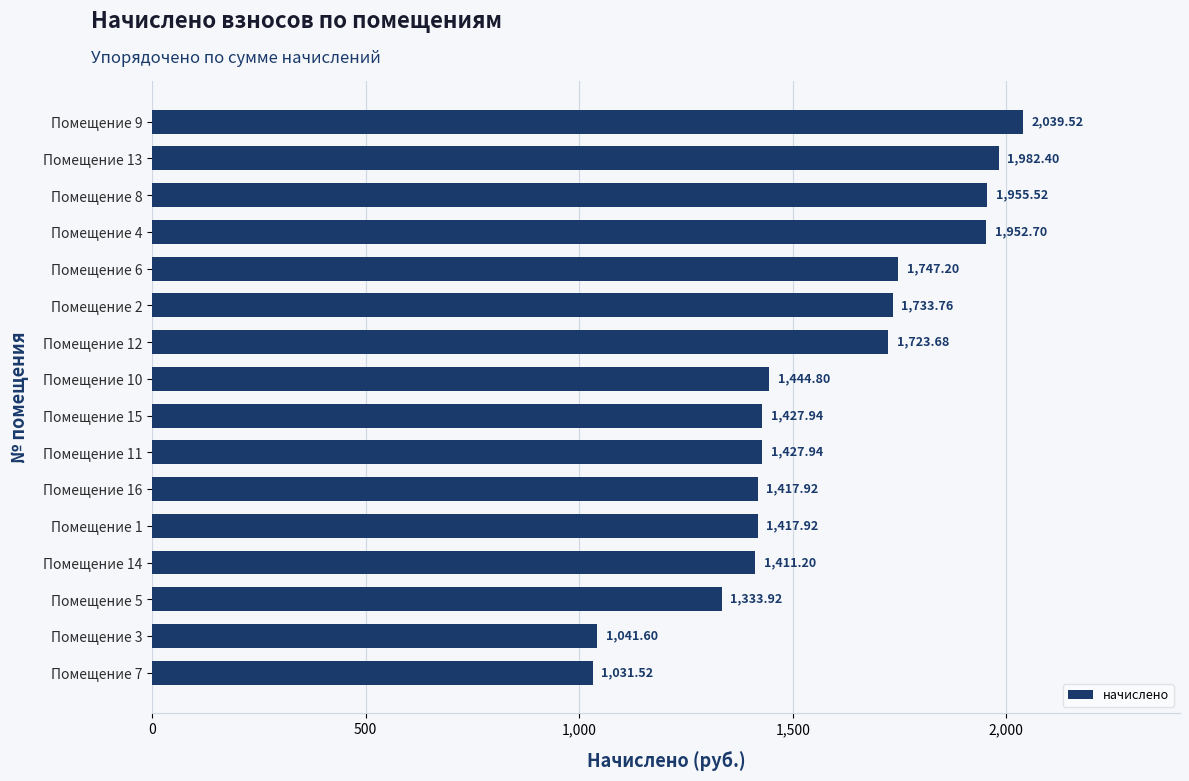

Count the number of values greater than 1444.

8